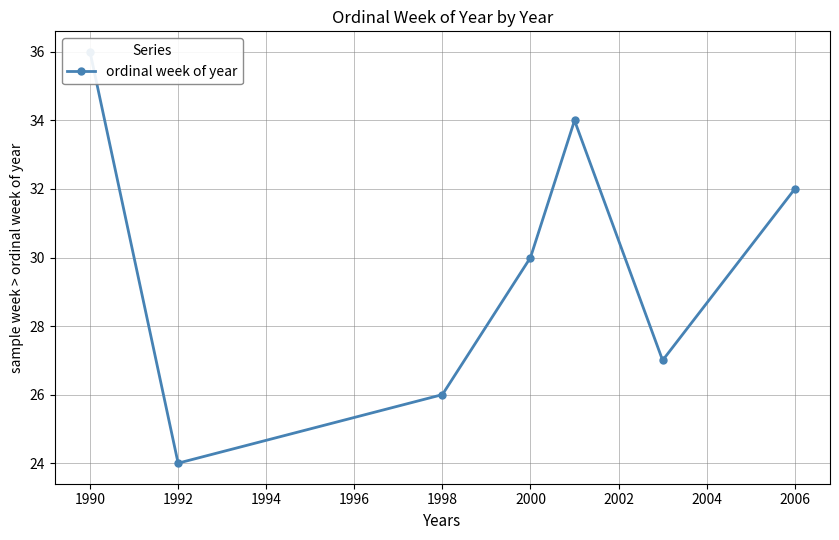

What is the difference between the maximum and minimum values?

12